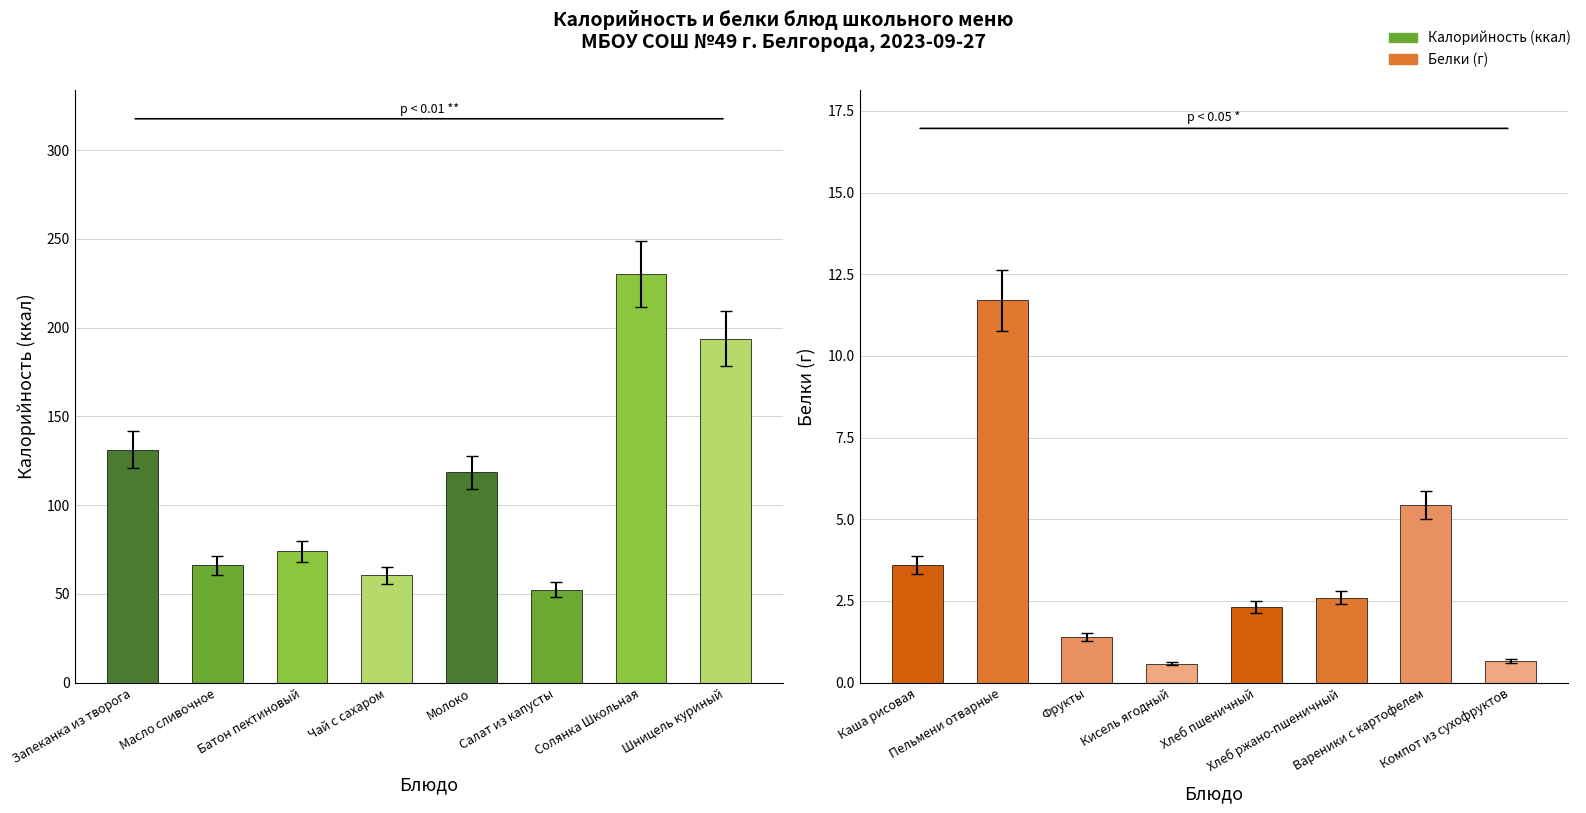

How many values in the Белки series are below 2?

3